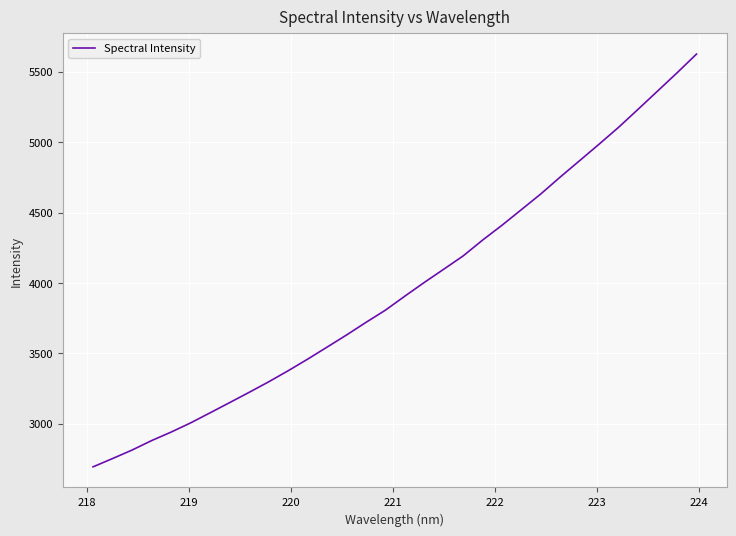

What is the greatest value displayed?

5625.4